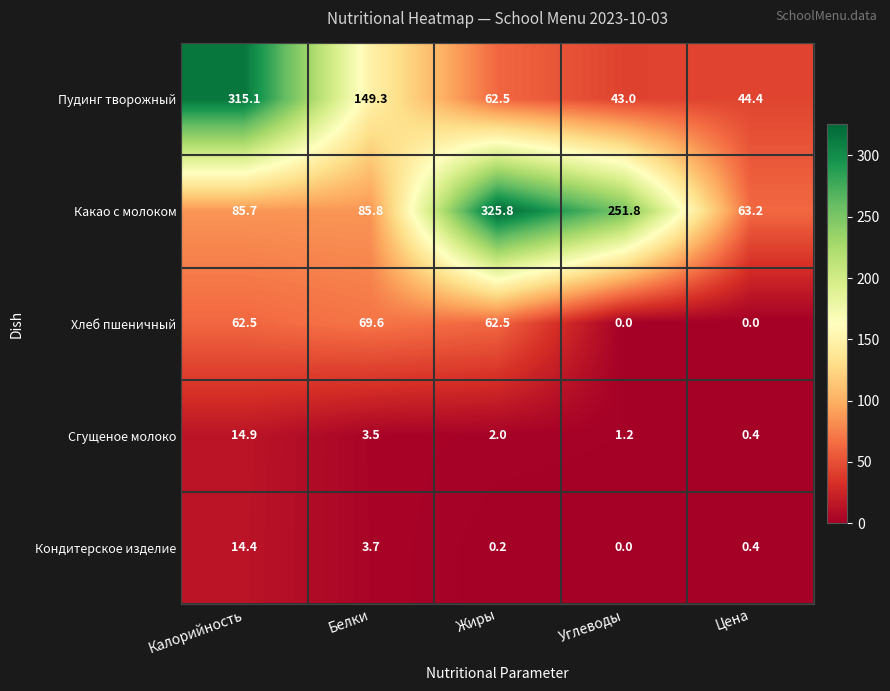

The value of Сгущеное молоко at Цена is 0.4. True or false?

True